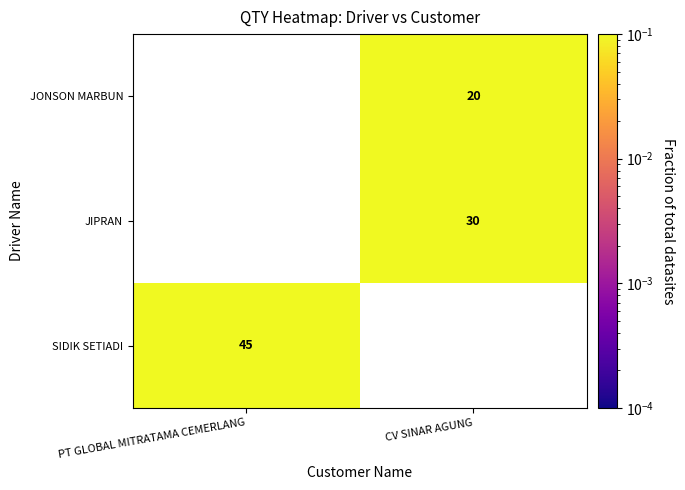

At how many categories does at least one series exceed 0?

2